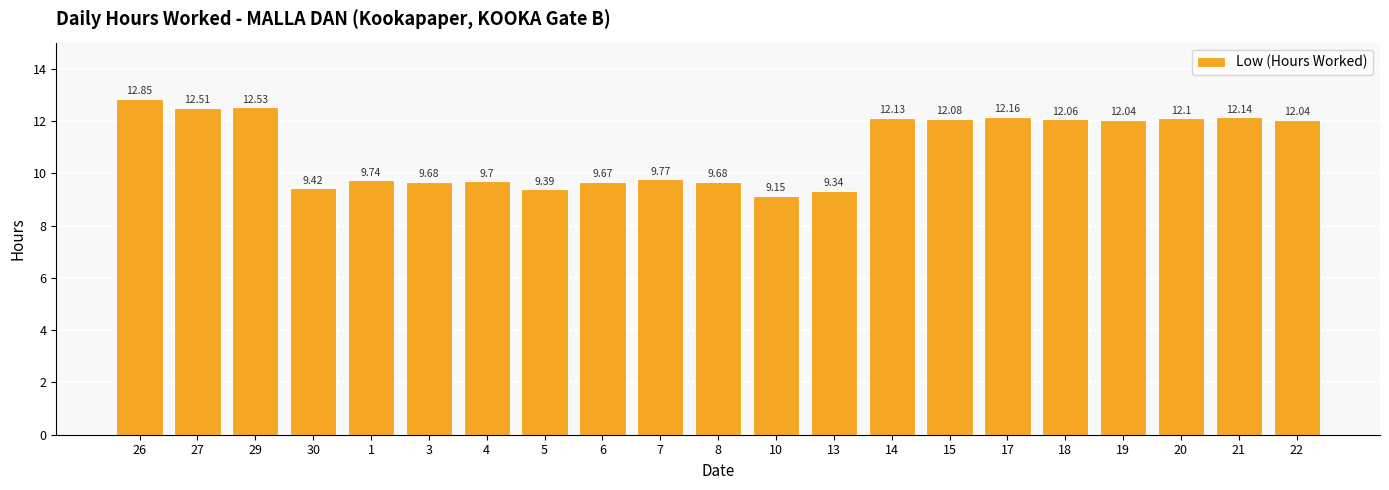

The value at 26 is 21.6. True or false?

False